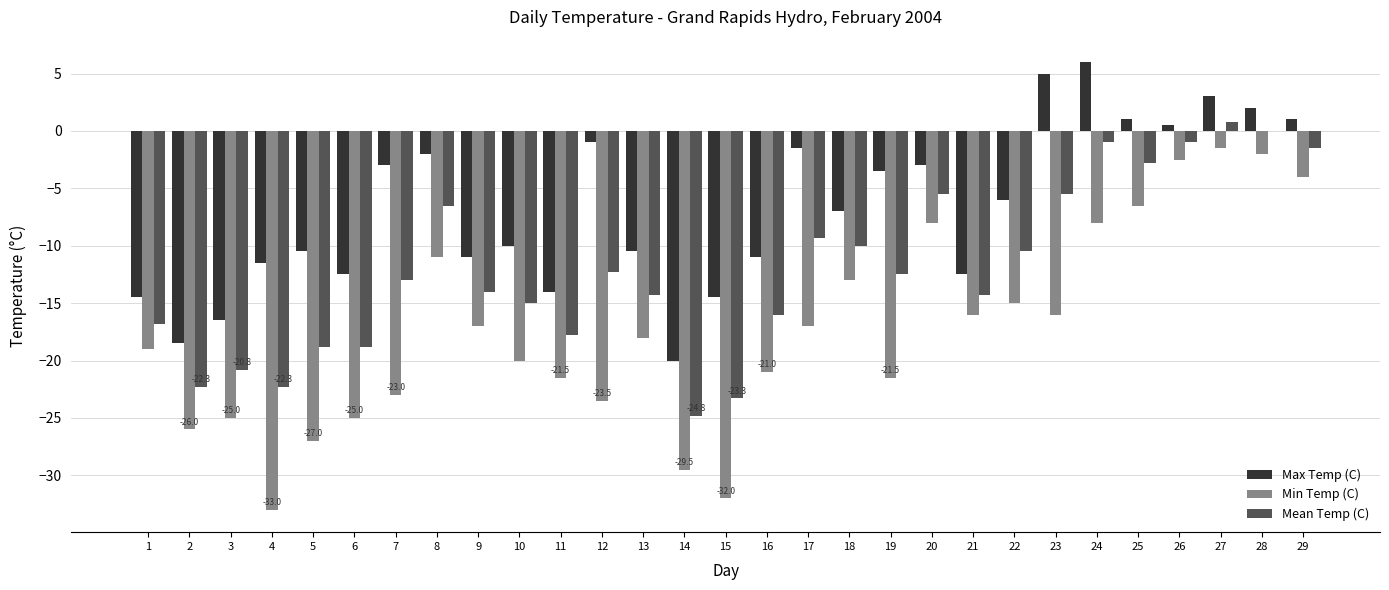

What is the average value of the Max Temp (C) series?

-6.8